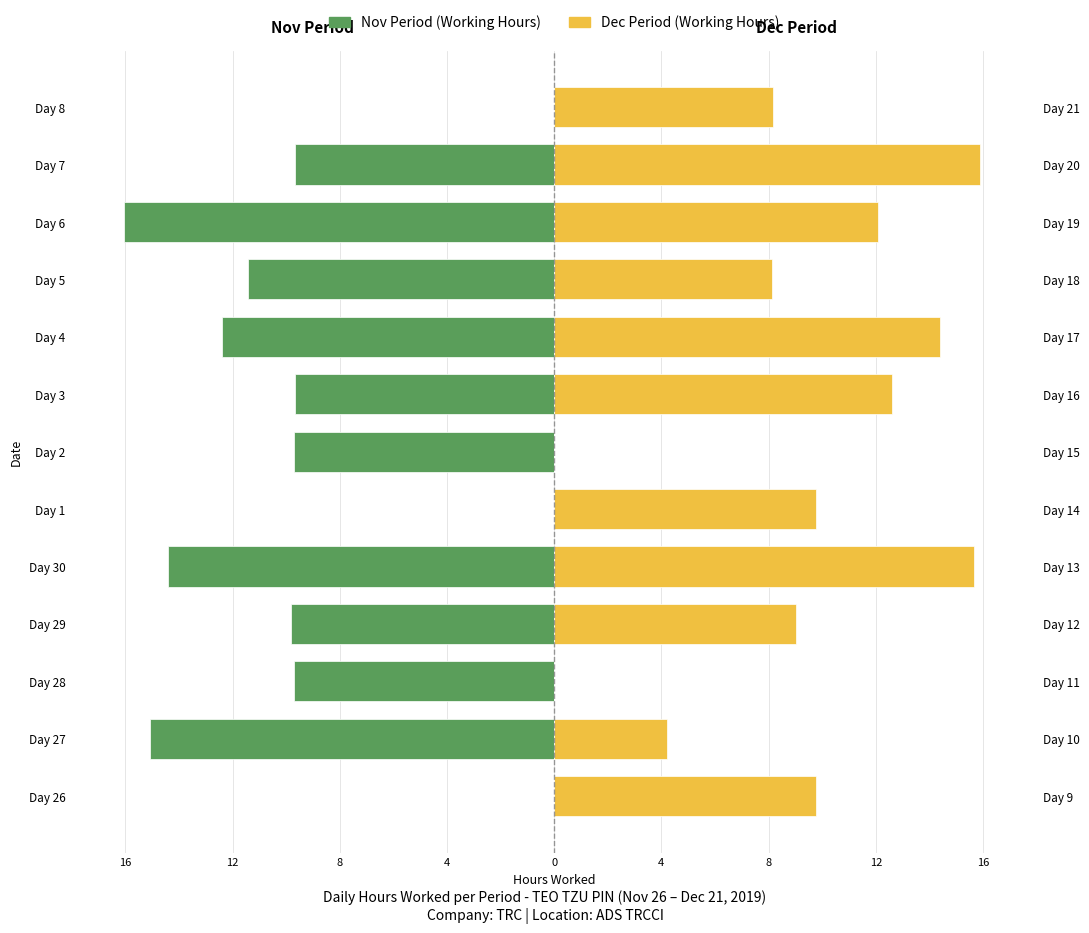

How many bars are there in total?

26